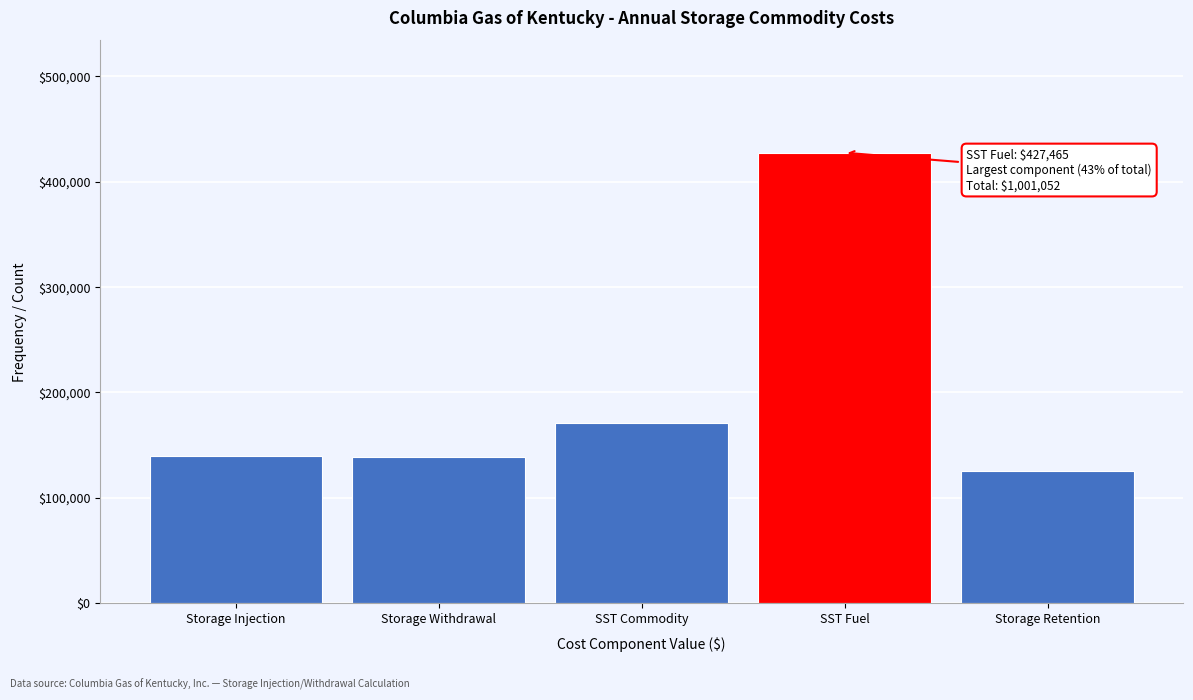

What is the maximum value shown in the chart?

427465